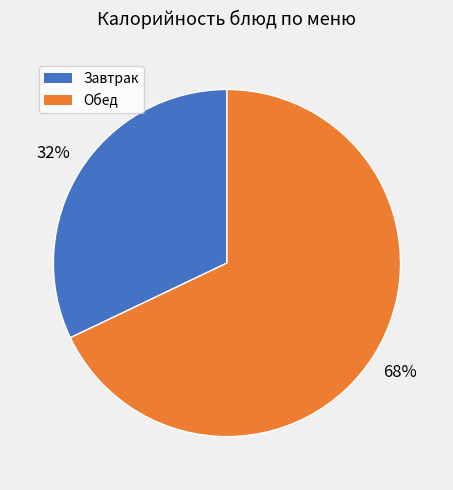

Is there any slice that represents more than half of the pie?

Yes